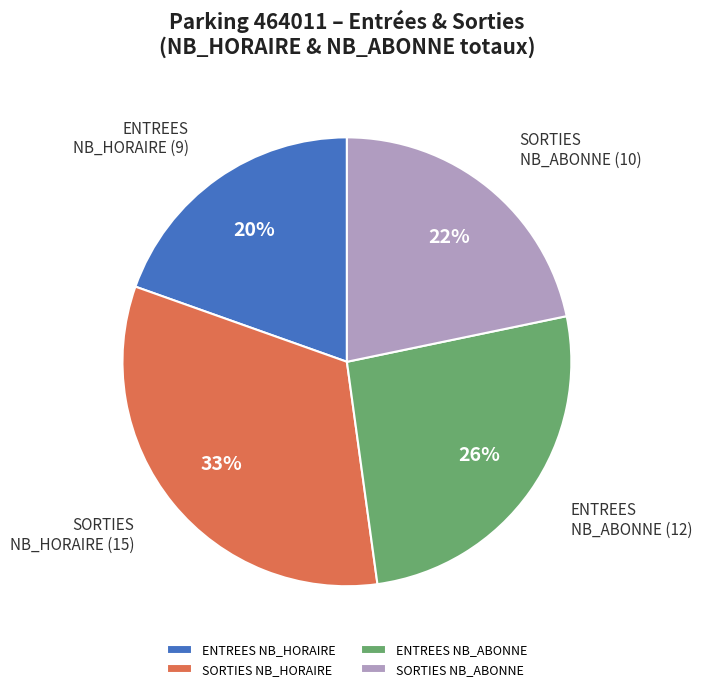

Does SORTIES NB_ABONNE represent more than half of the total?

No